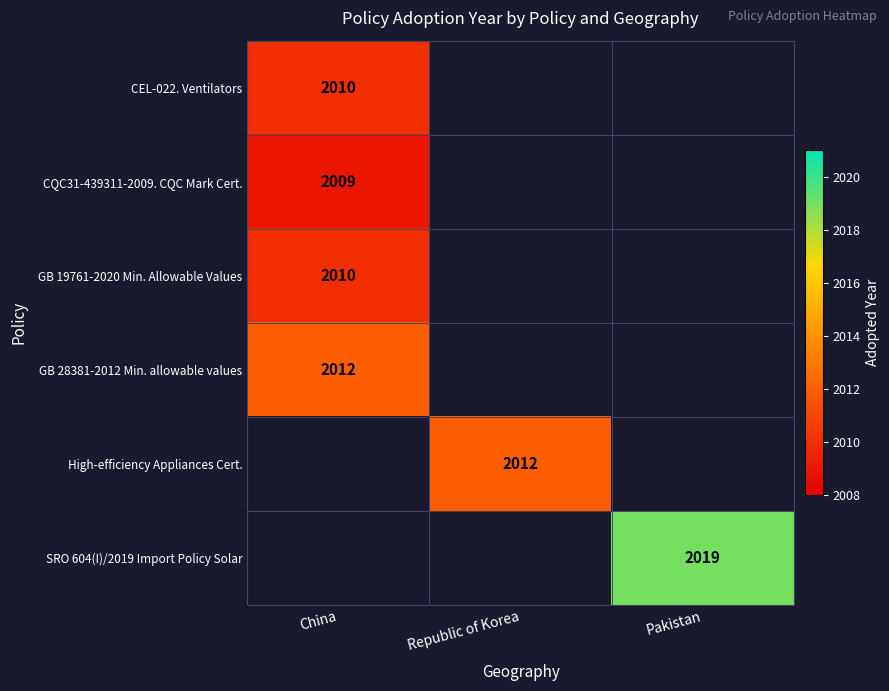

The CQC31-439311-2009. CQC Mark Cert. series shows 2009 at China. True or false?

True